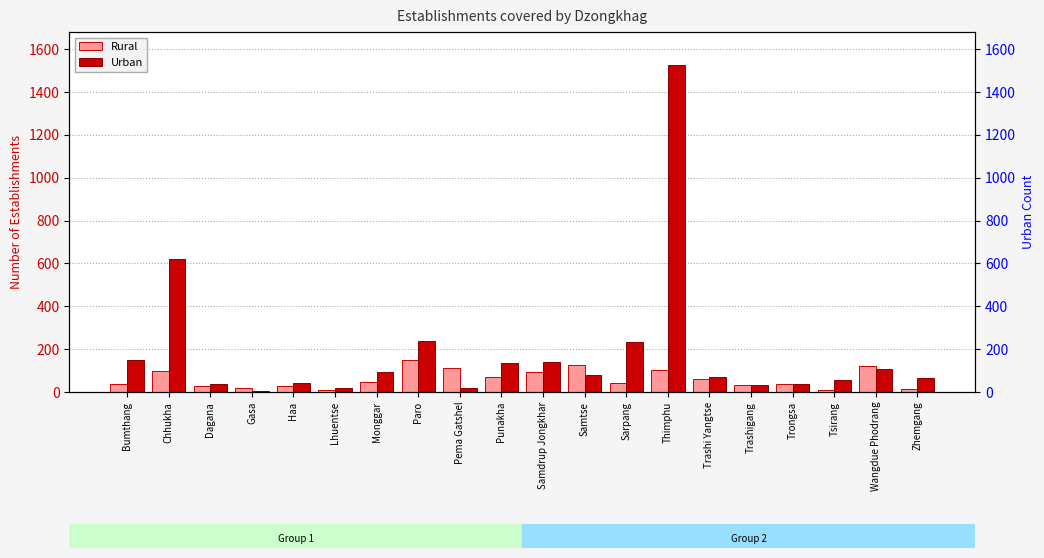

Which series has the largest total across all categories?

Urban